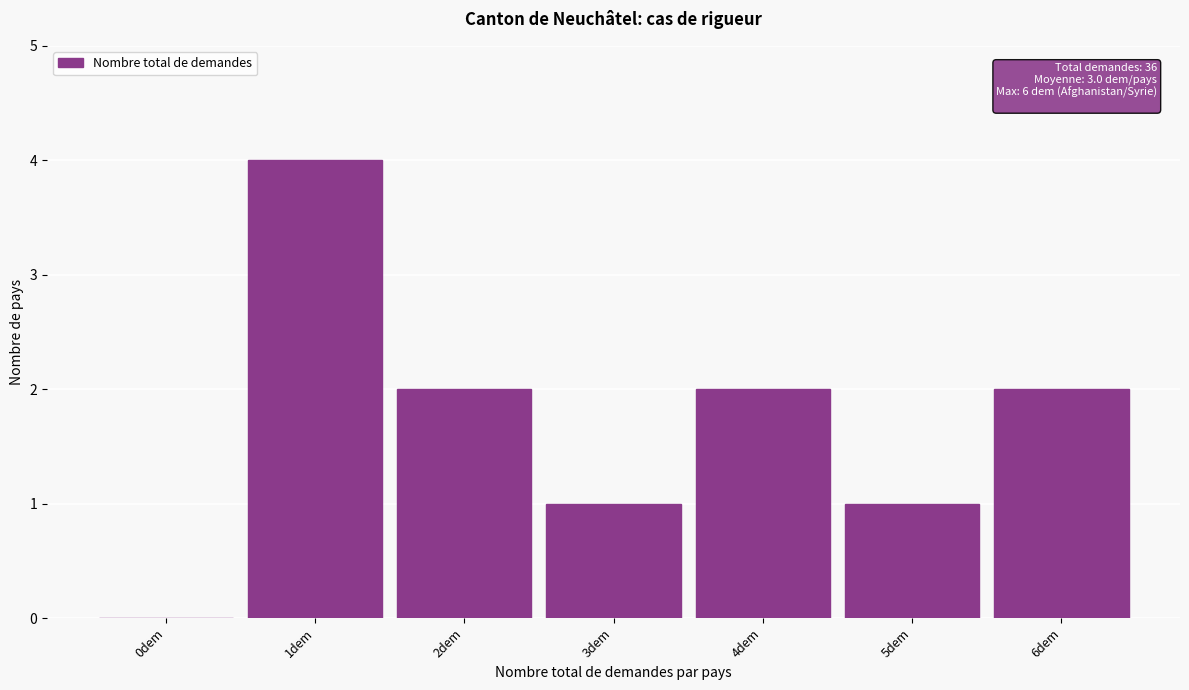

Reading left to right, extract all data points from this chart.

0dem=0	1dem=4	2dem=2	3dem=1	4dem=2	5dem=1	6dem=2